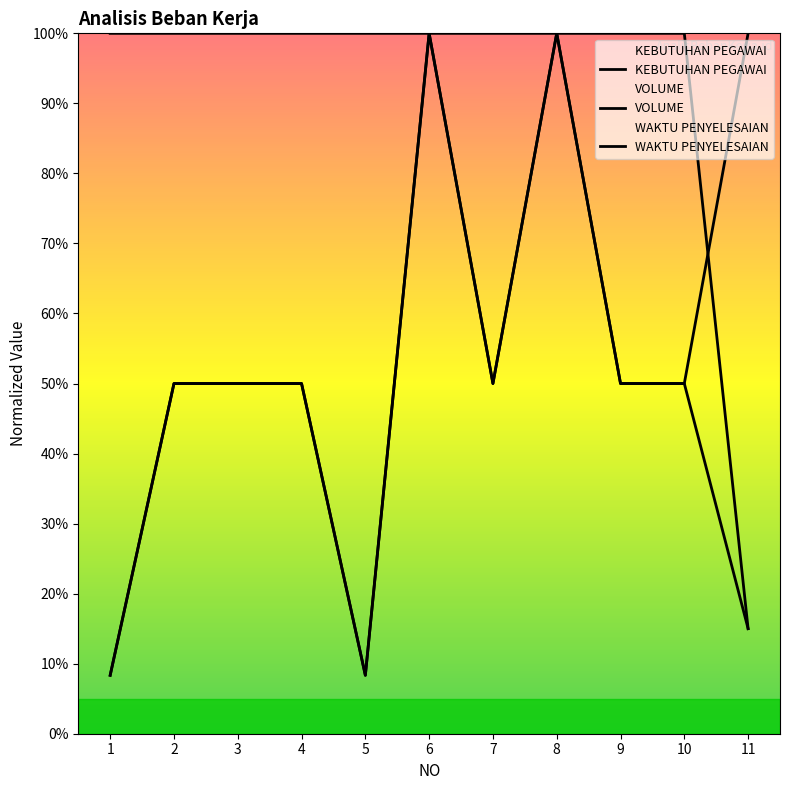

The value of WAKTU PENYELESAIAN (menit) at 4 is 1.0. True or false?

True